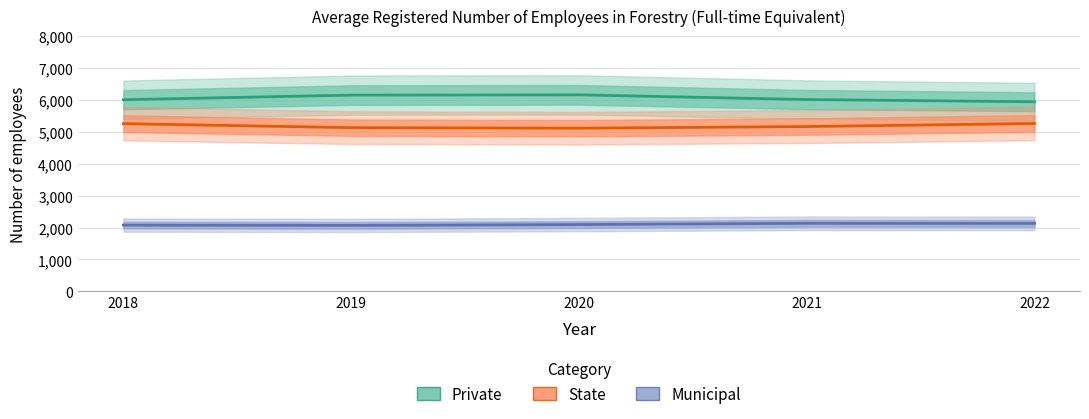

Where is the first local maximum for Municipal?

2021